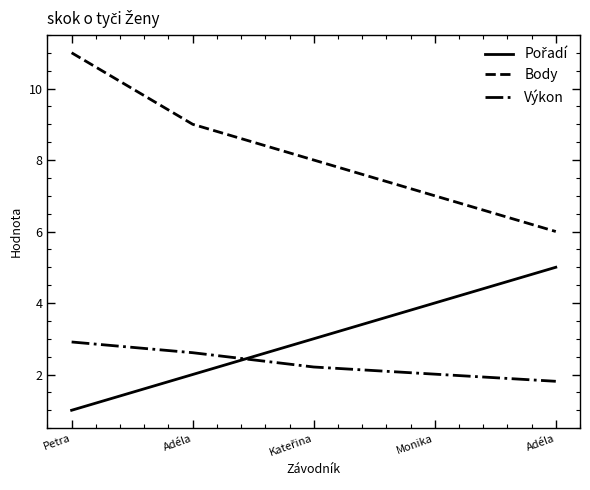

True or false: Výkon and Body cross at least once.

False